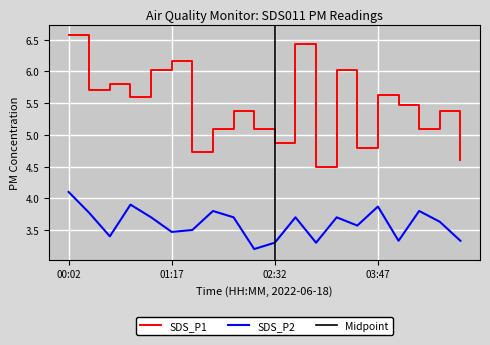

What is the minimum value shown in the chart?

3.2